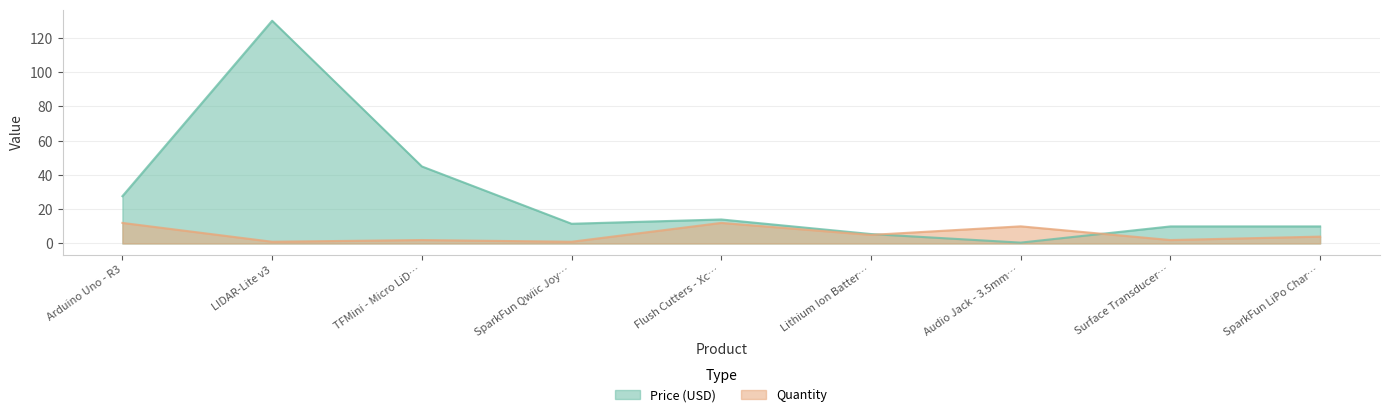

What is the lowest value of the Quantity series?

1.0